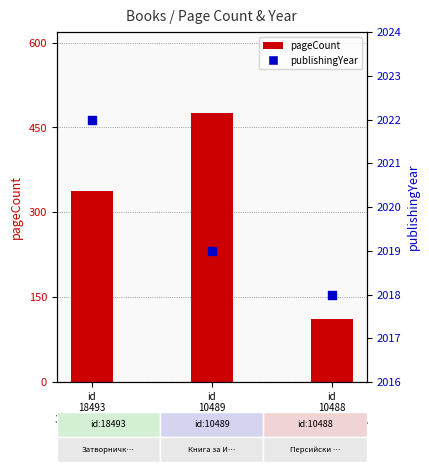

What is the total value across all series at id
18493
Затворничка ...?

2359